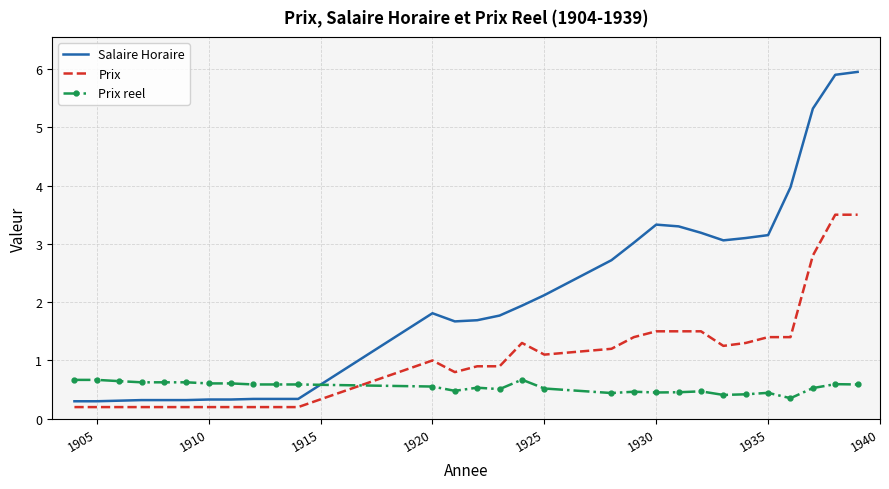

What is the highest value of the Prix series?

3.5